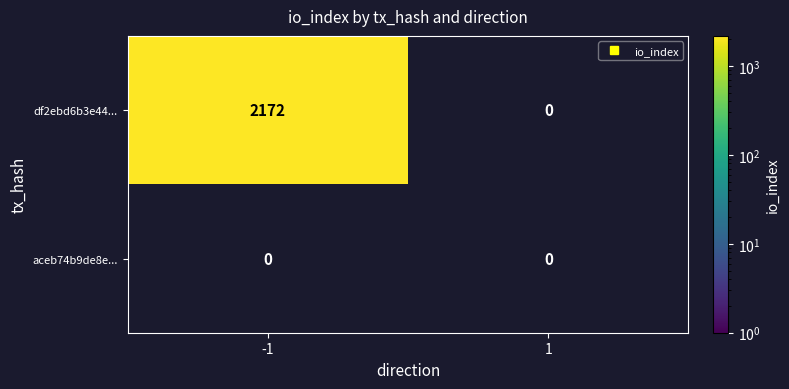

What is the difference between the highest and lowest values at io_index?

2172